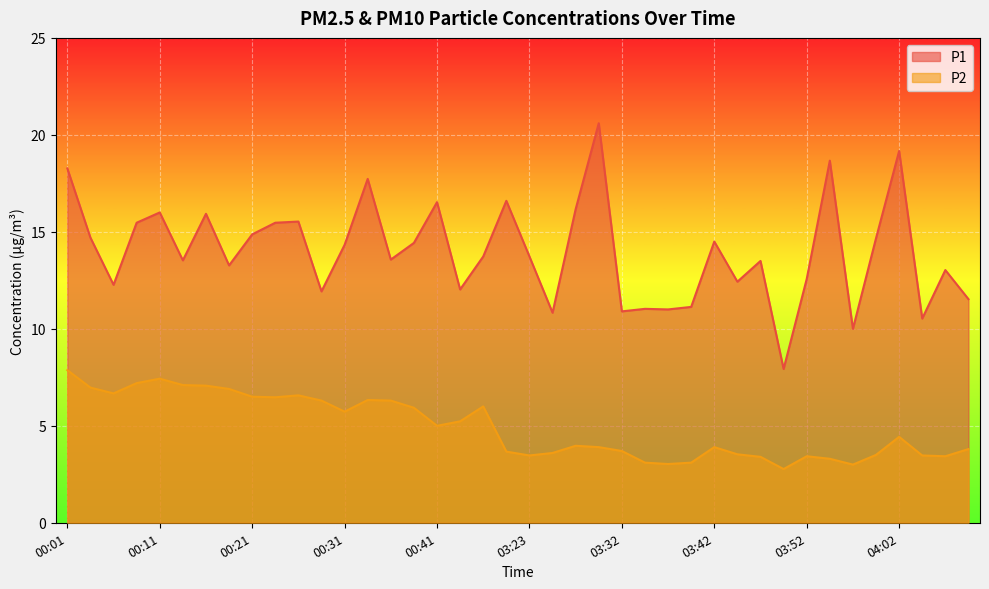

What is the label of the 6th point from the right?

03:57